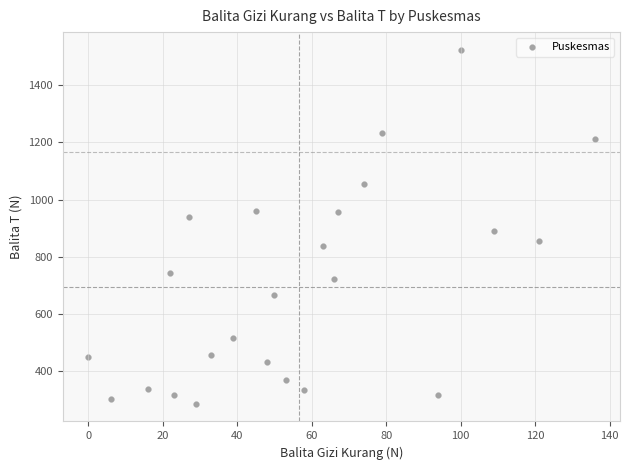

What is the range of Y values (max minus min)?

1239